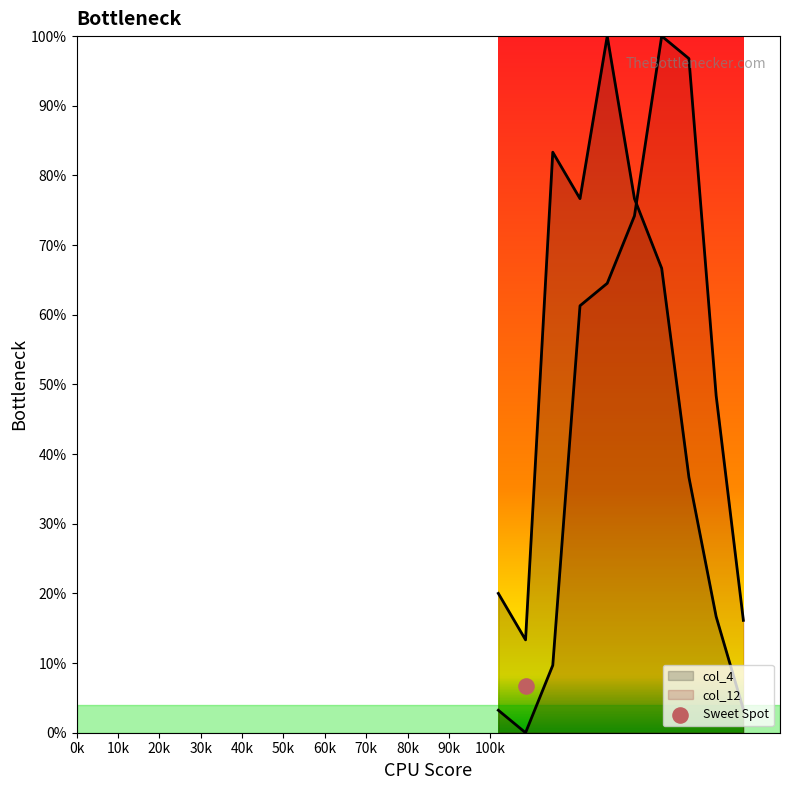

Which series reaches the maximum Y coordinate?

col_4